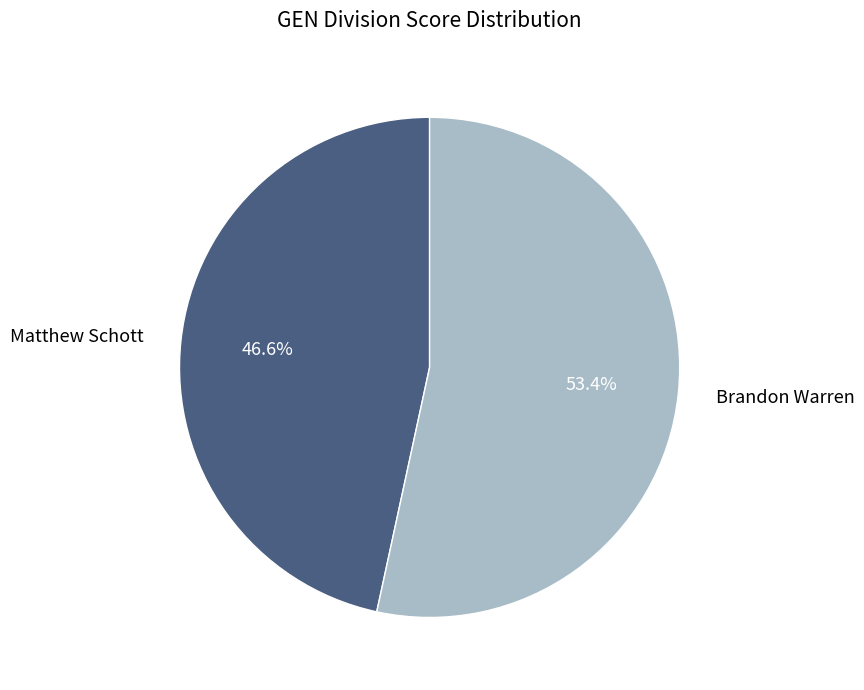

What is the ratio of the value at Matthew Schott to the value at Brandon Warren?

0.9